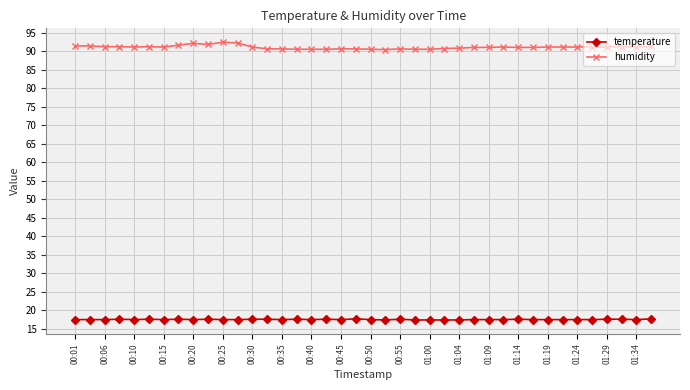

What is the sum of all humidity values?

3642.0